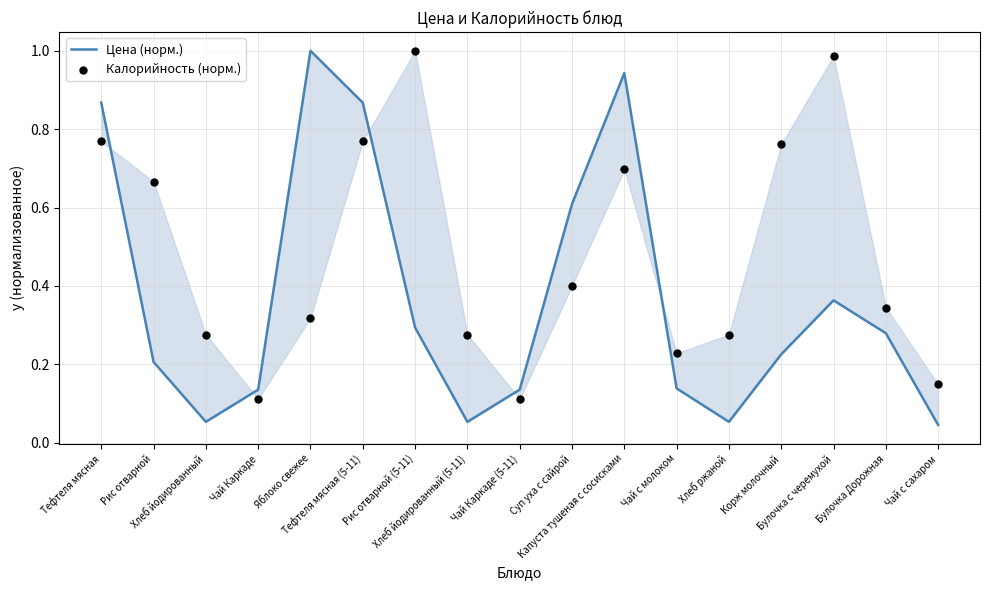

Which series contains the lowest Y value?

Цена (норм.)